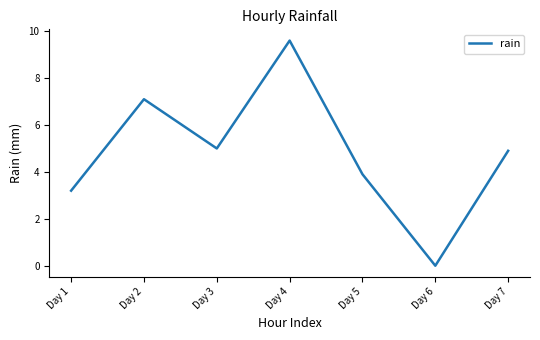

List the labels in order of value, smallest first.

Day 6, Day 1, Day 5, Day 7, Day 3, Day 2, Day 4